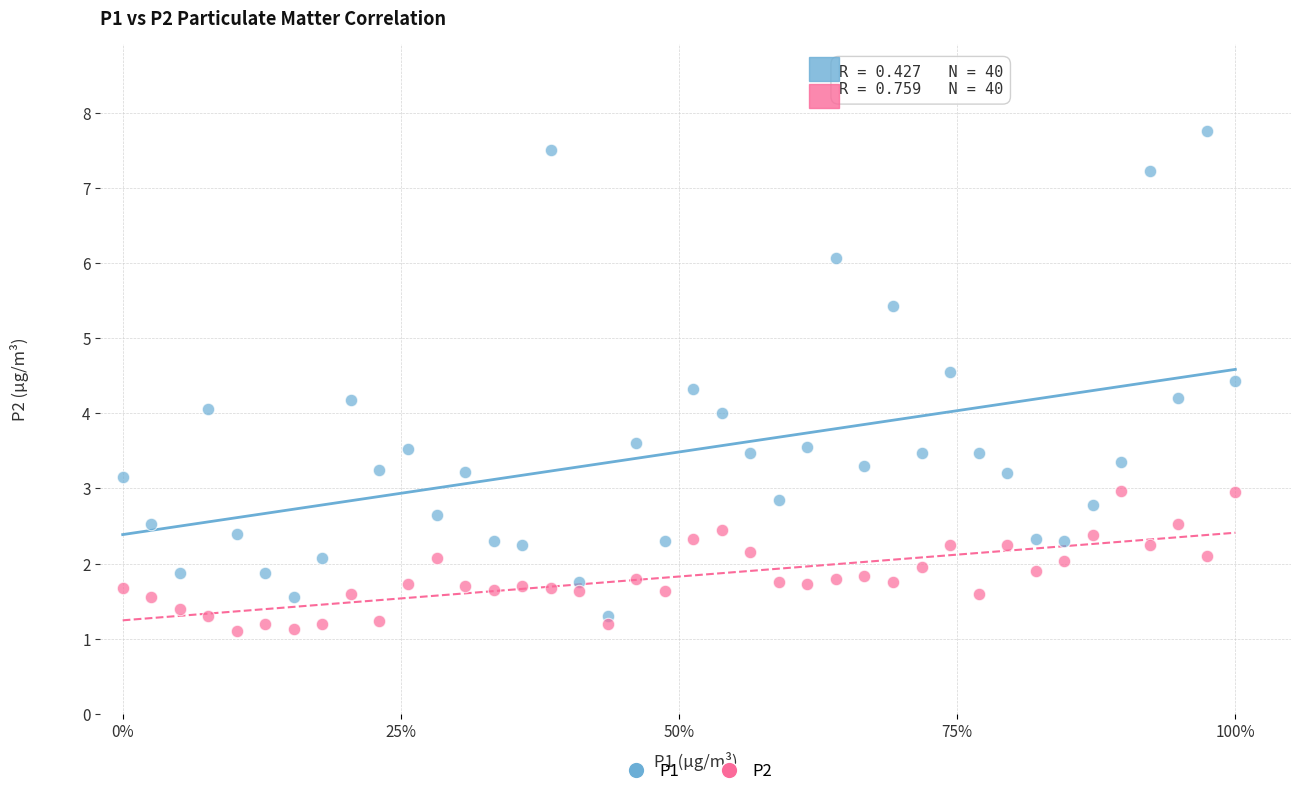

Which series contains the highest Y value?

P1